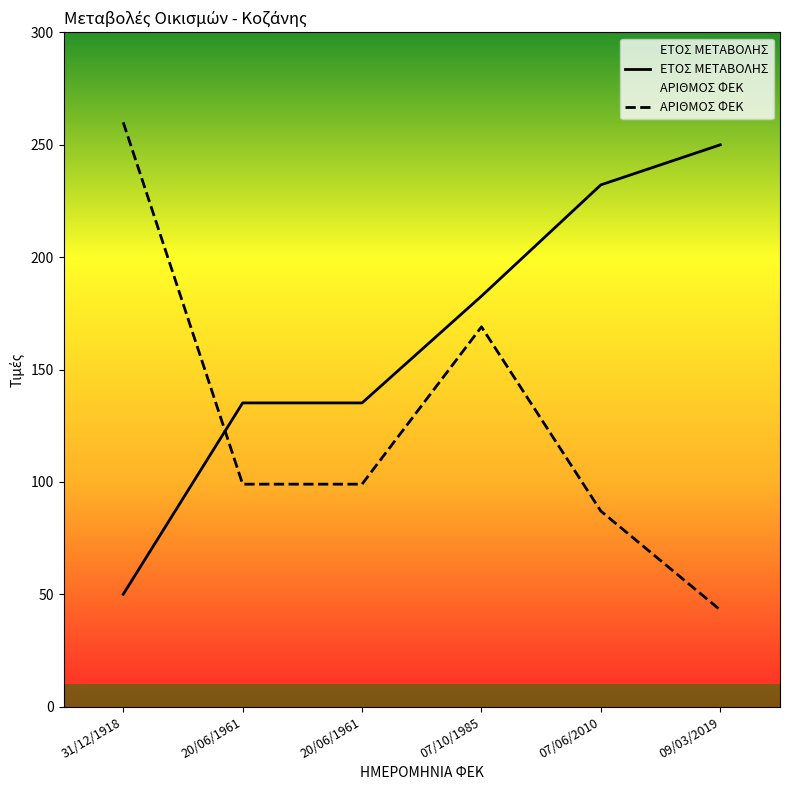

List the labels in order of ΑΡΙΘΜΟΣ ΦΕΚ value, largest first.

31/12/1918, 07/10/1985, 20/06/1961, 20/06/1961, 07/06/2010, 09/03/2019